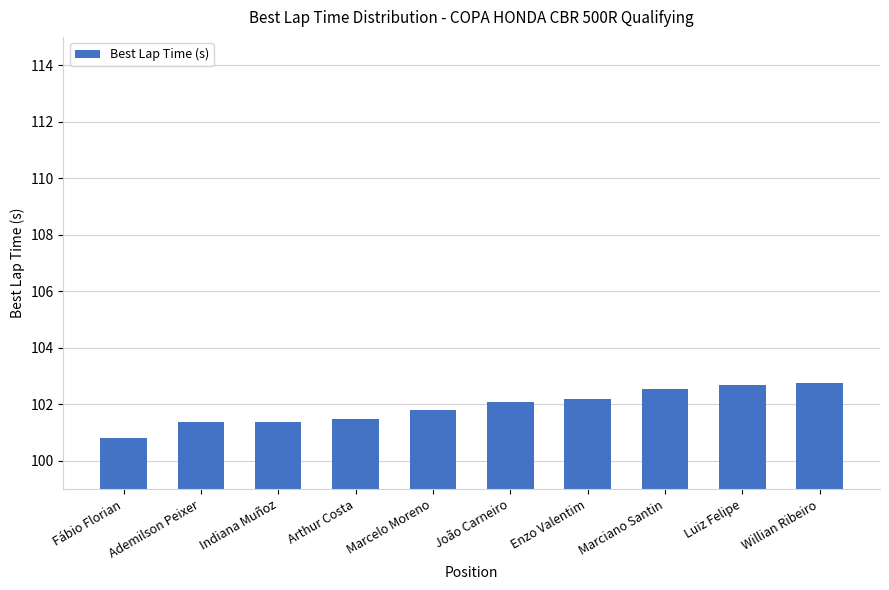

What is the sum of the values at Ademilson Peixer and Willian Ribeiro?

204.1